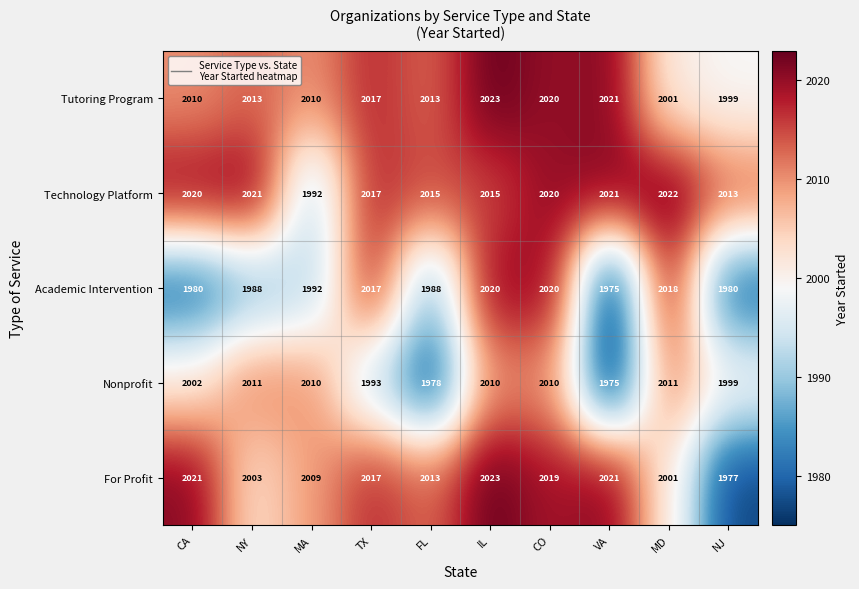

Is the value of Academic Intervention at MA greater than the value of Technology Platform at CA?

No